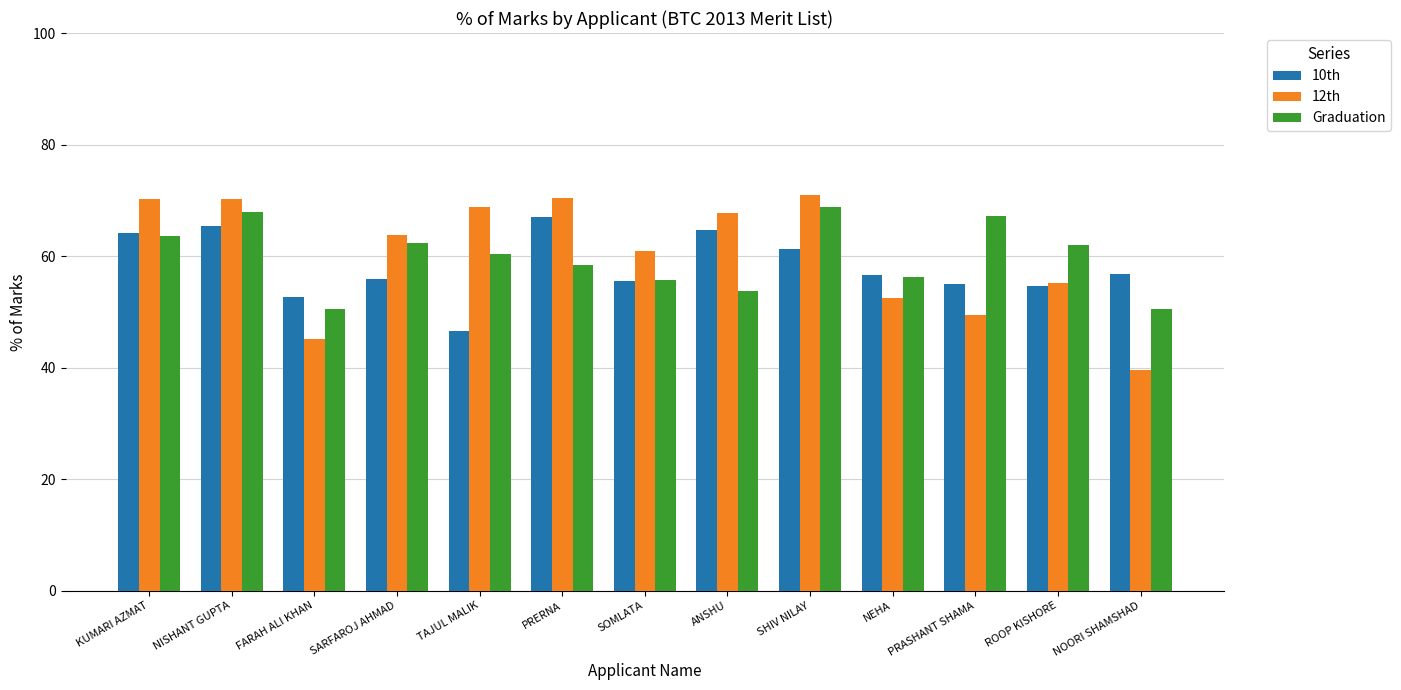

Is it true that 12th equals 70.2 at KUMARI AZMAT?

True